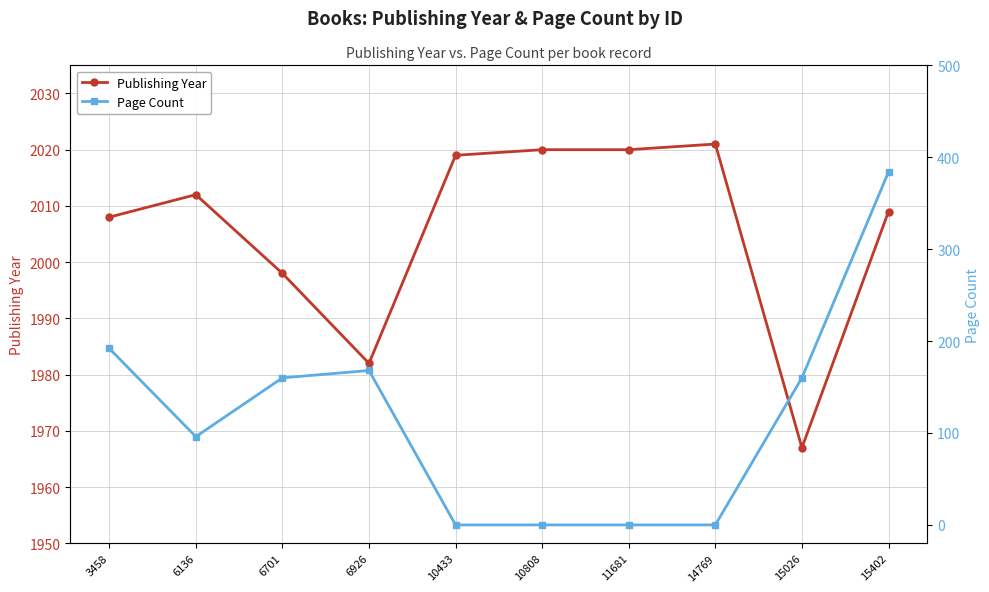

How many interior local valleys does the Page Count series have?

1